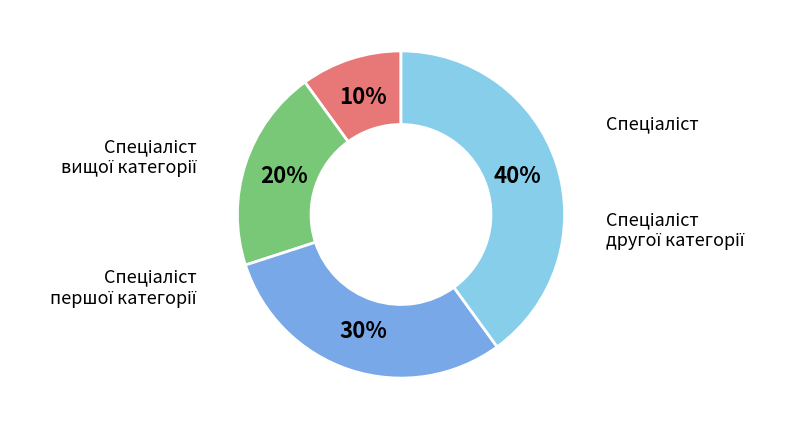

To the nearest percent, what is the difference between the Спеціаліст другої категорії and Спеціаліст slice percentages?

10%